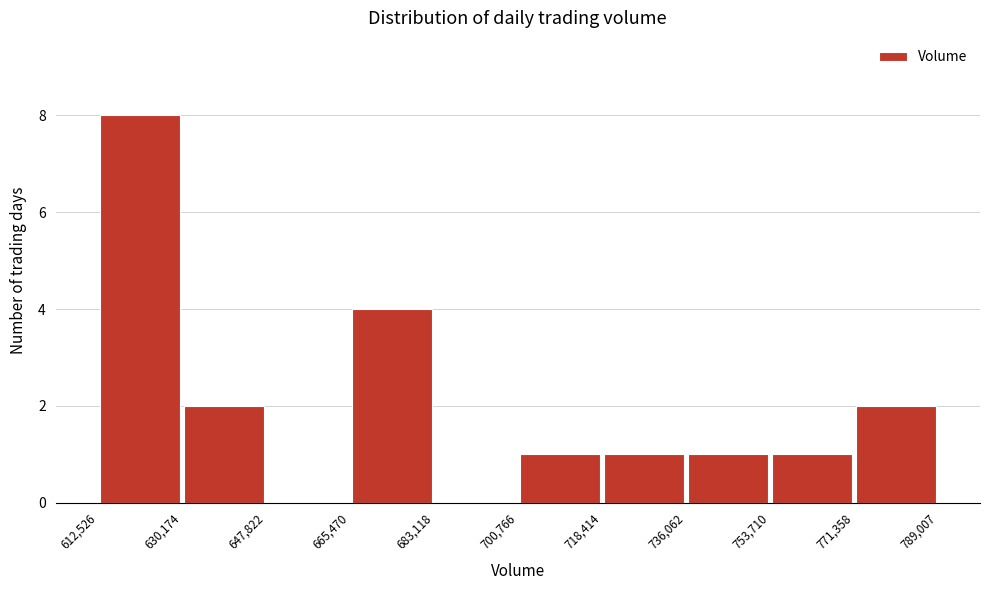

Reading left to right, list every bar in this chart as the range it spans on the x-axis followed by its height. The values are not printed on the chart, so give them approximately, as read against the axis.

612,526 to 630,174: 8
630,174 to 647,822: 2
647,822 to 665,470: 0
665,470 to 683,118: 4
683,118 to 700,766: 0
700,766 to 718,414: 1
718,414 to 736,062: 1
736,062 to 753,710: 1
753,710 to 771,358: 1
771,358 to 789,007: 2